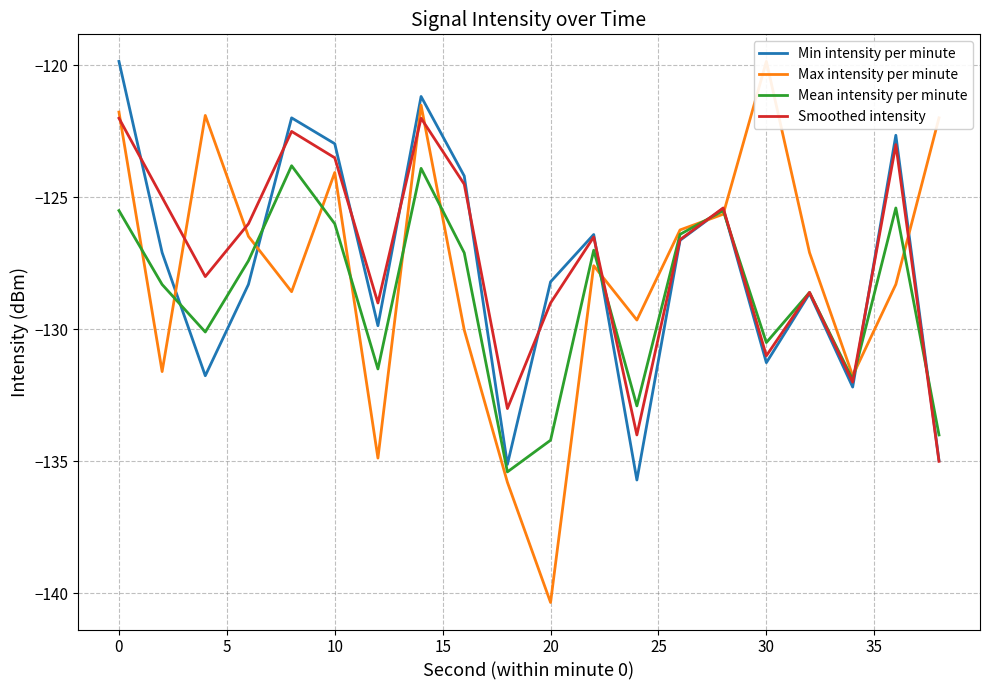

After their last crossing, which series has the higher values: Smoothed intensity or Mean intensity per minute?

Mean intensity per minute